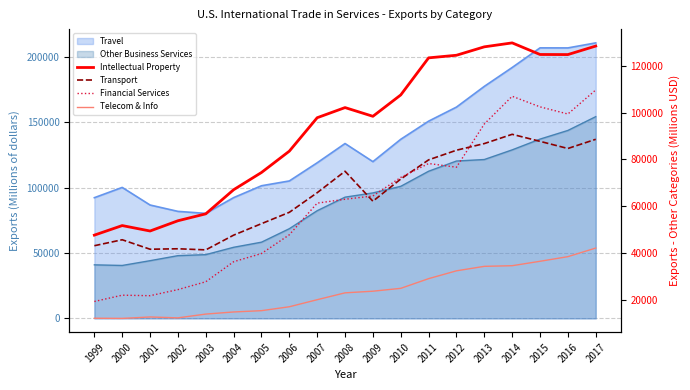

At which label is Telecom & Info closest to 27217?

2011